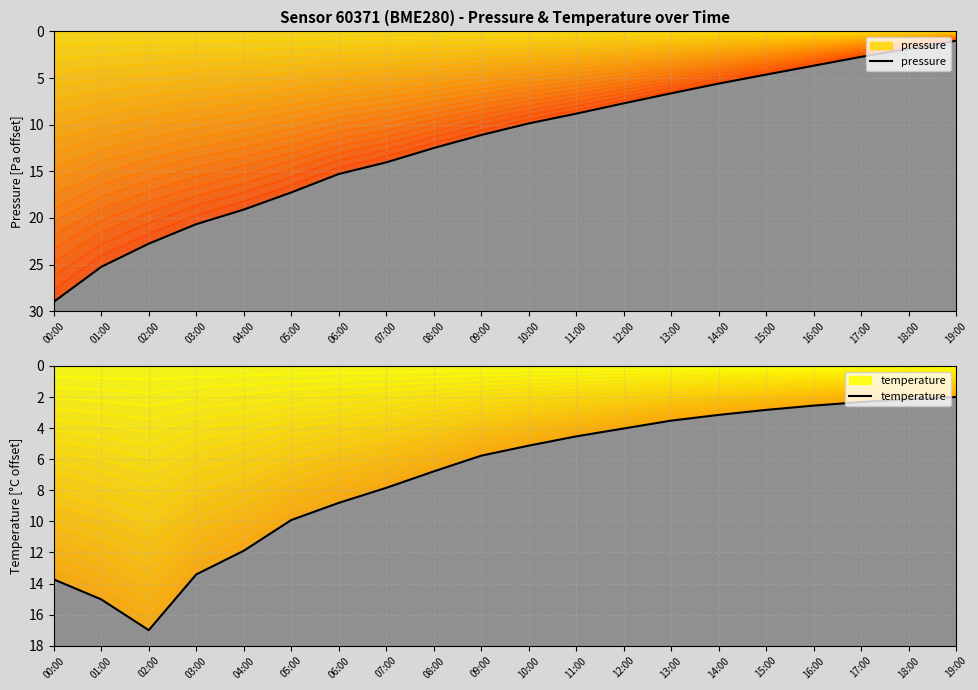

What is the label of the 1st point from the right?

19:00